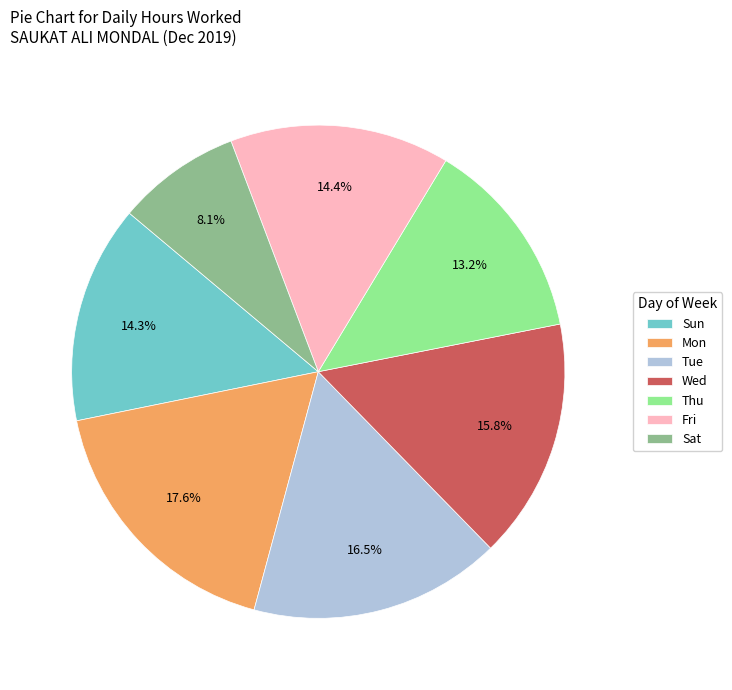

Between Sat and Wed, which is larger?

Wed